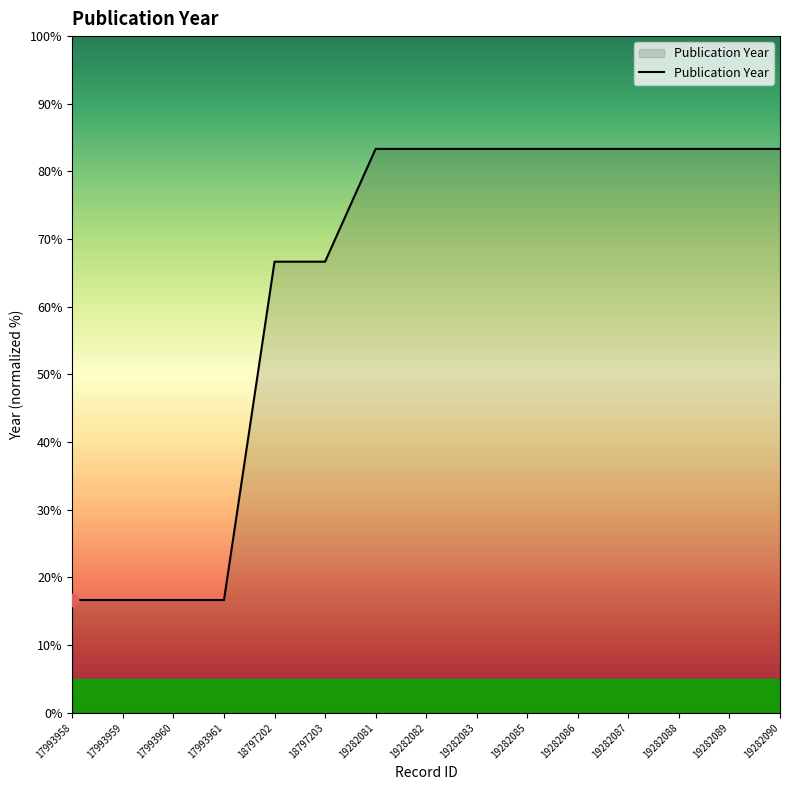

What is the ratio of the value at 17993961 to the value at 17993960?

1.0